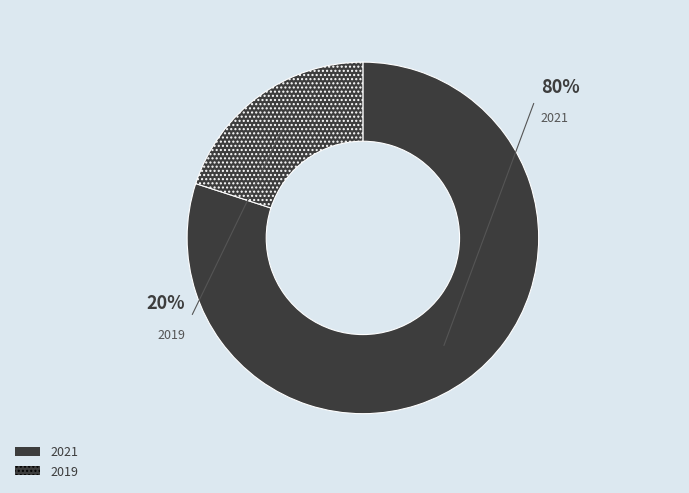

To the nearest percent, what is the combined percentage of 2021 (count 12) and 2019 (count 3)?

100%